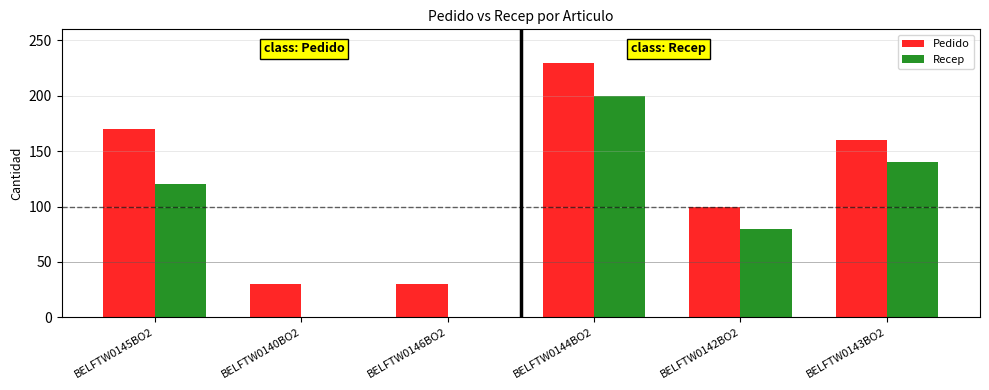

What is the greatest value displayed?

230